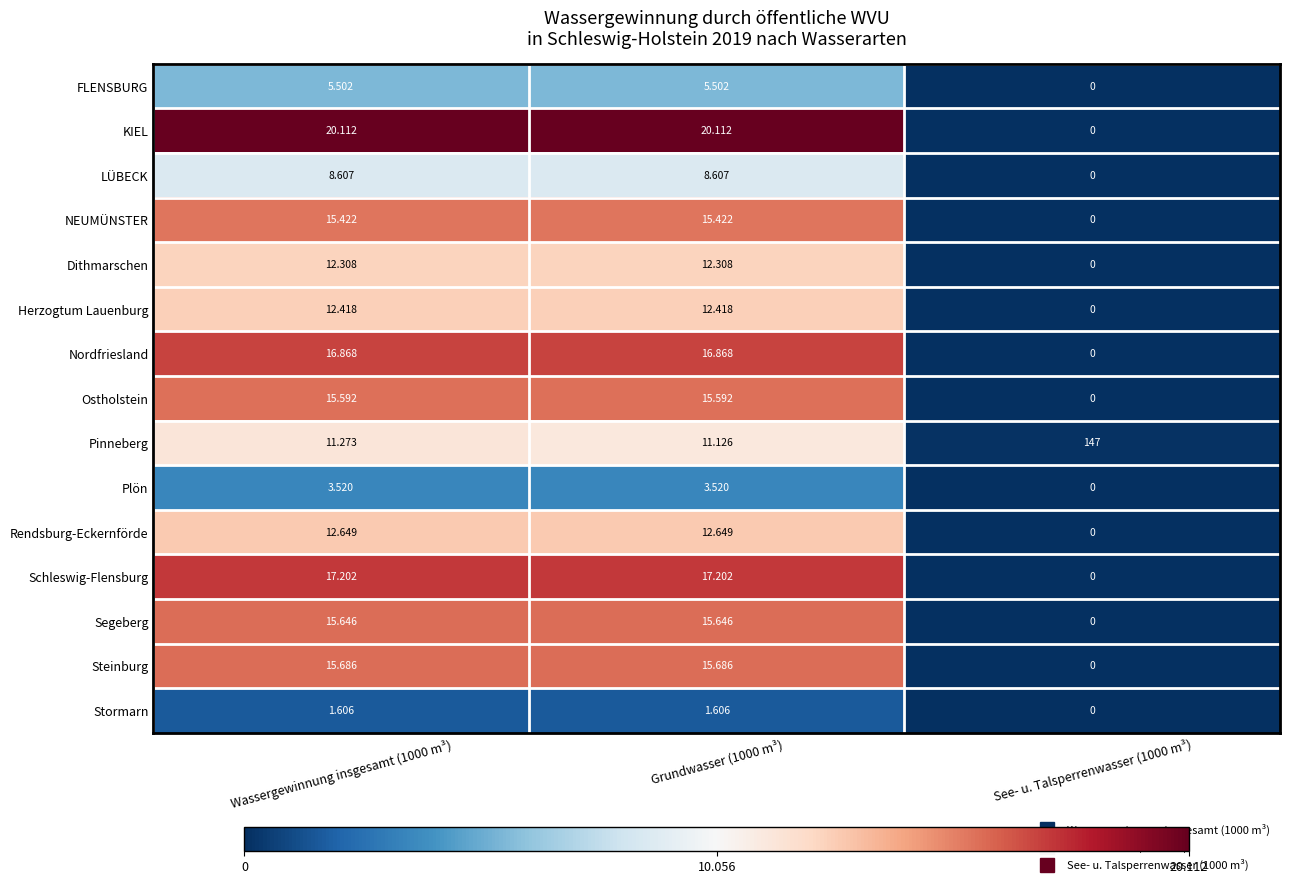

Which series has the largest total across all categories?

Pinneberg